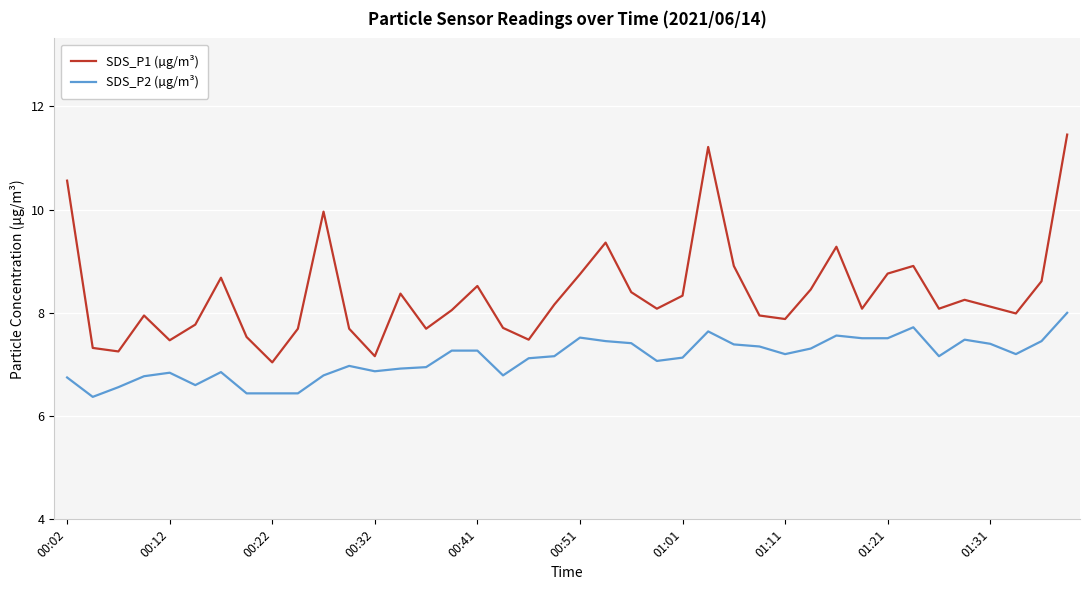

Does the chart display data point markers on the line(s)?

No